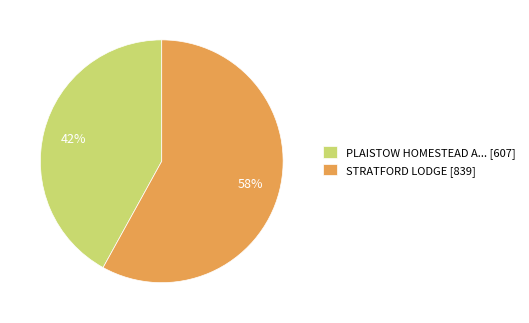

What is the majority slice?

STRATFORD LODGE [839]